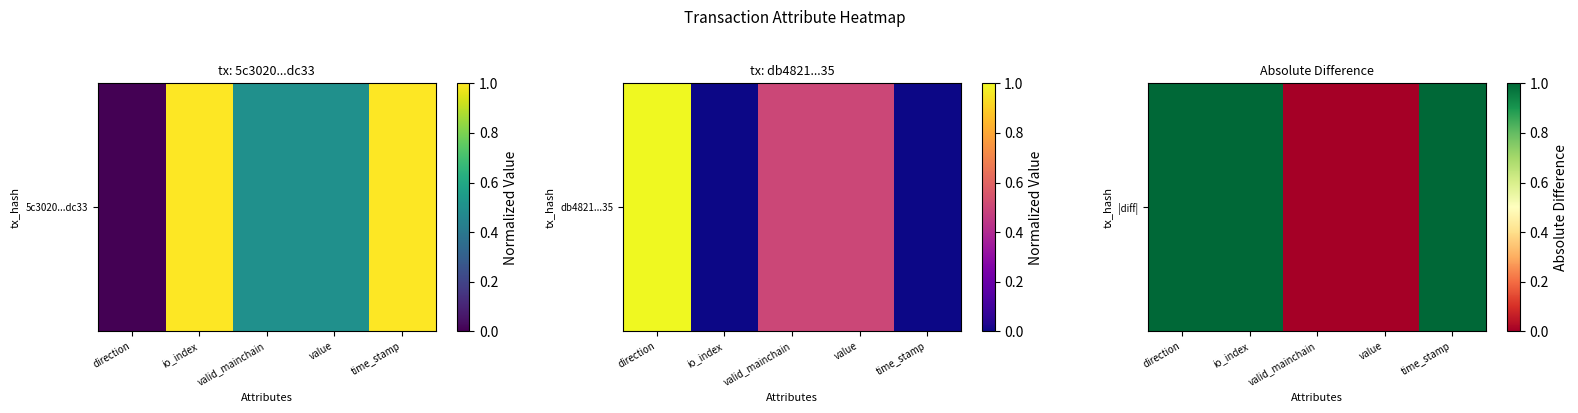

The chart shows a value of 0 at io_index. True or false?

False